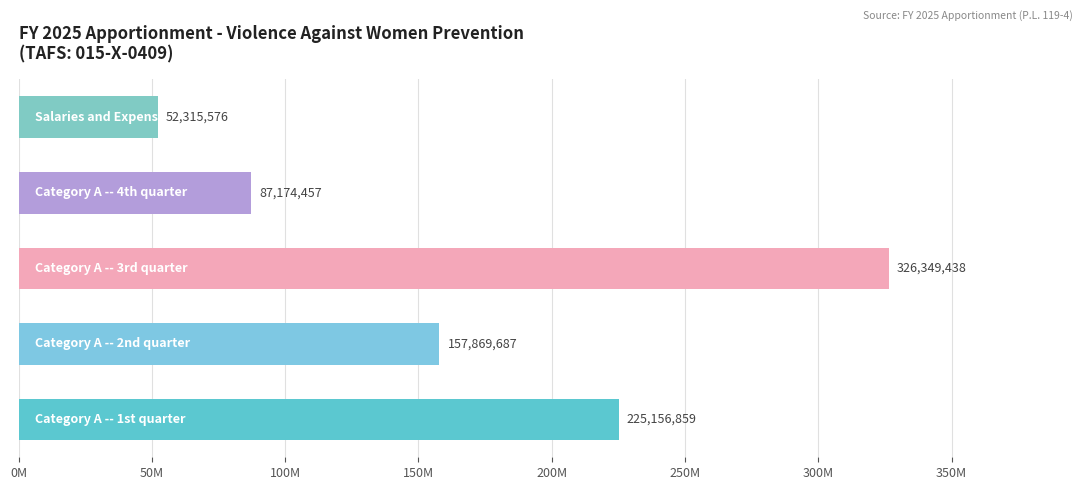

What is the difference between the second highest and second lowest values?

137982402